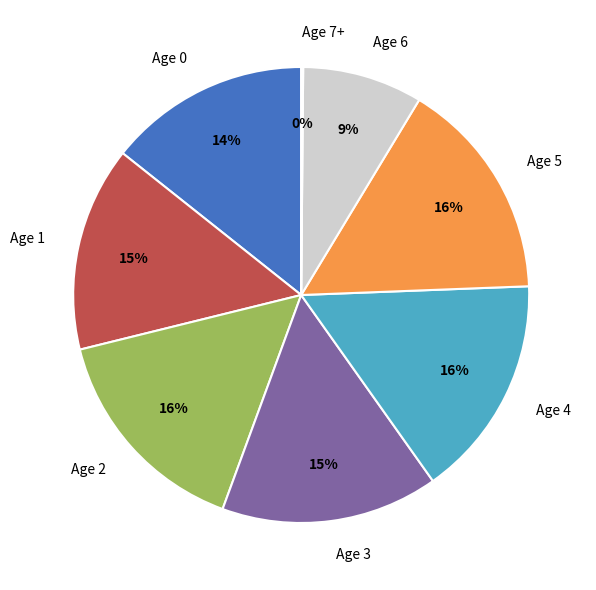

The Age 5 slice represents 16% of the pie. True or false?

True